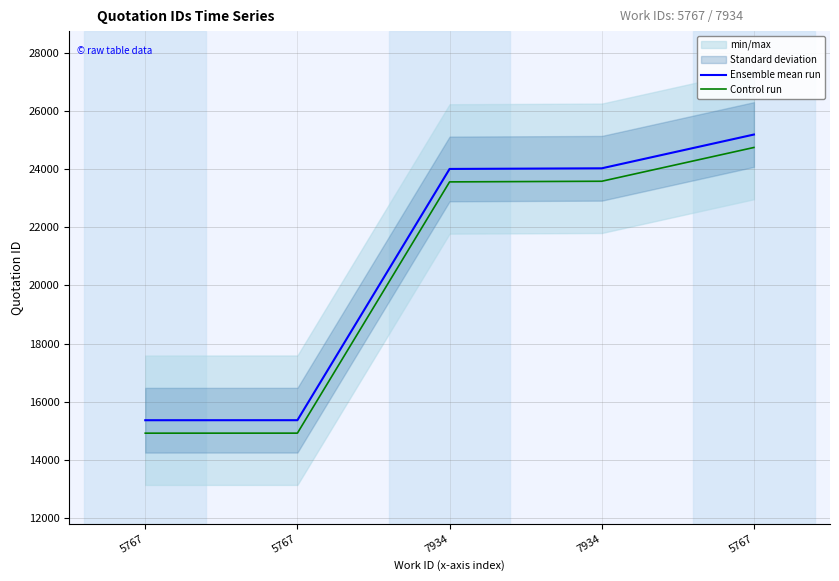

Reading right to left, what are all the values shown in this chart?

Ensemble mean run: 25190.0	24029.0	24007.0	15369.0	15368.0
Control run: 24745.1	23584.1	23562.1	14924.1	14923.1